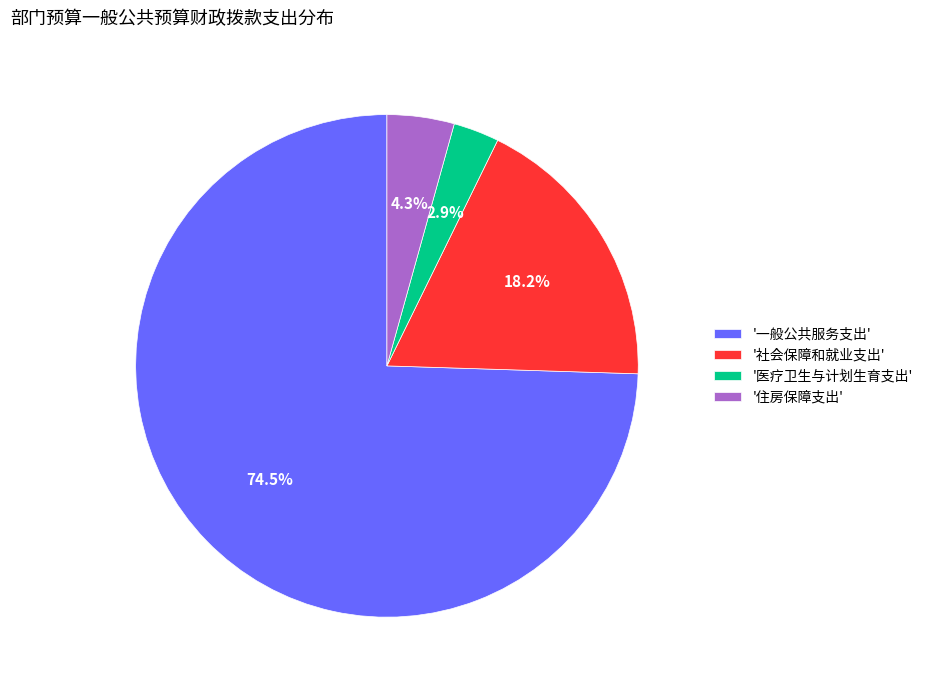

Between '住房保障支出' and '医疗卫生与计划生育支出', which is larger?

'住房保障支出'